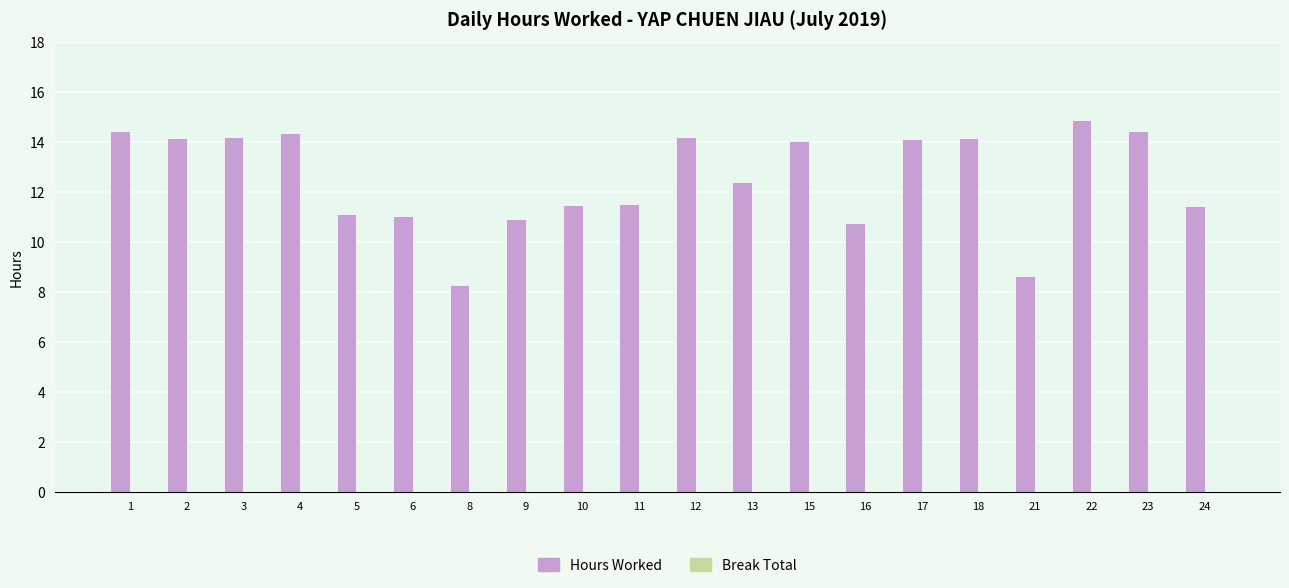

How many bars are there in total?

20